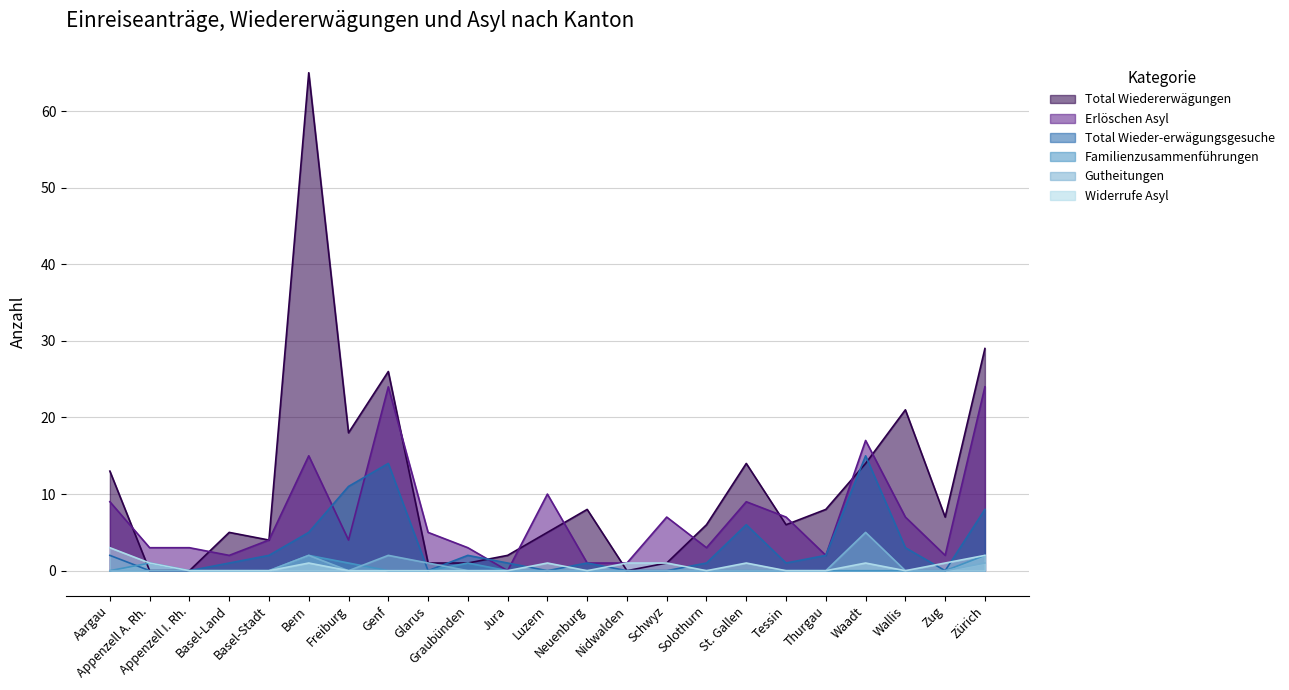

At which category is the sum across all series the highest?

Bern